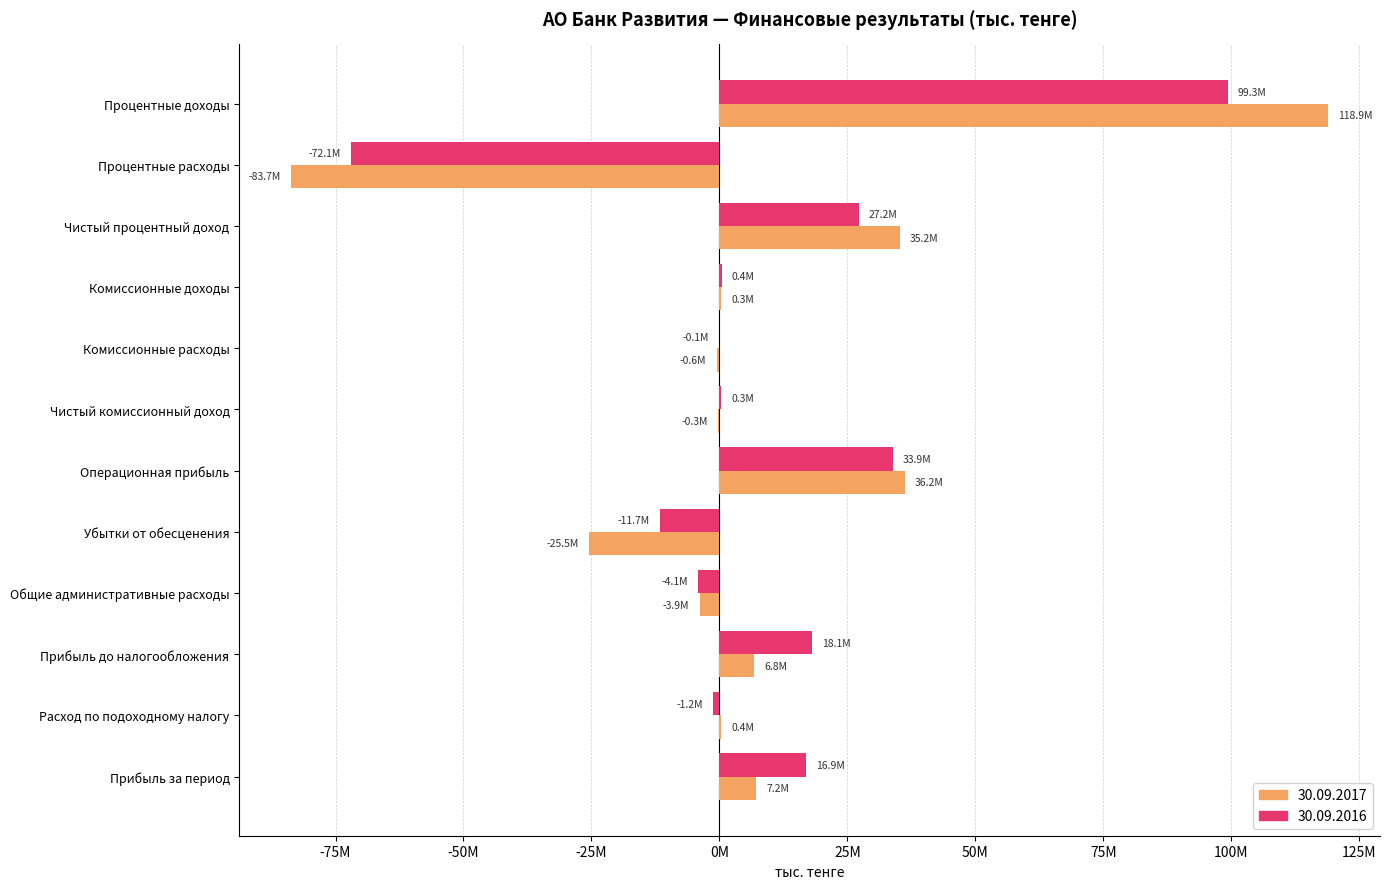

Reading left to right, what are all the values shown in this chart?

2017: 118900515	-83656297	35244218	284782	-566540	-281758	36177333	-25474290	-3869135	6833908	354946	7188854
2016: 99270496	-72056196	27214300	403284	-94105	309179	33881394	-11673489	-4135347	18072558	-1166698	16905860